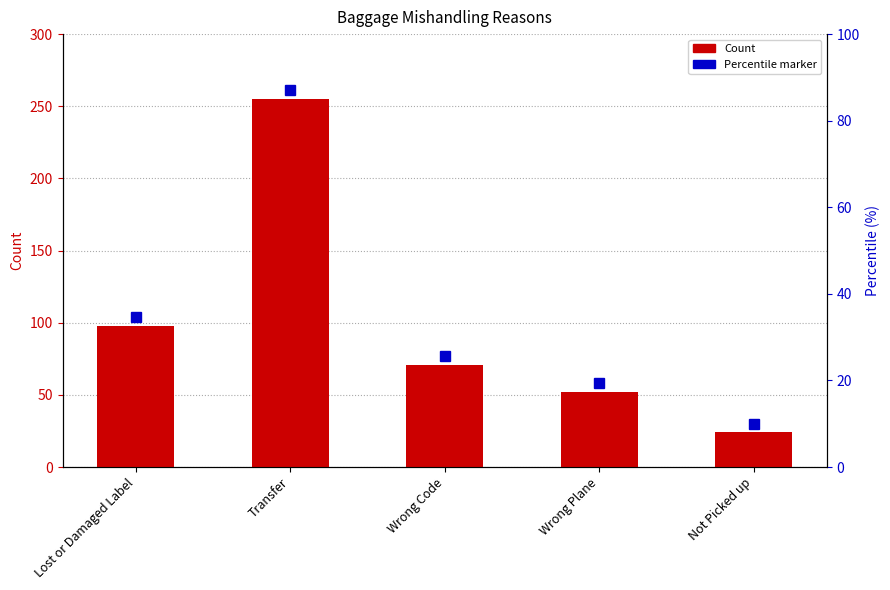

Is it true that the value at Lost or Damaged Label is 98?

True